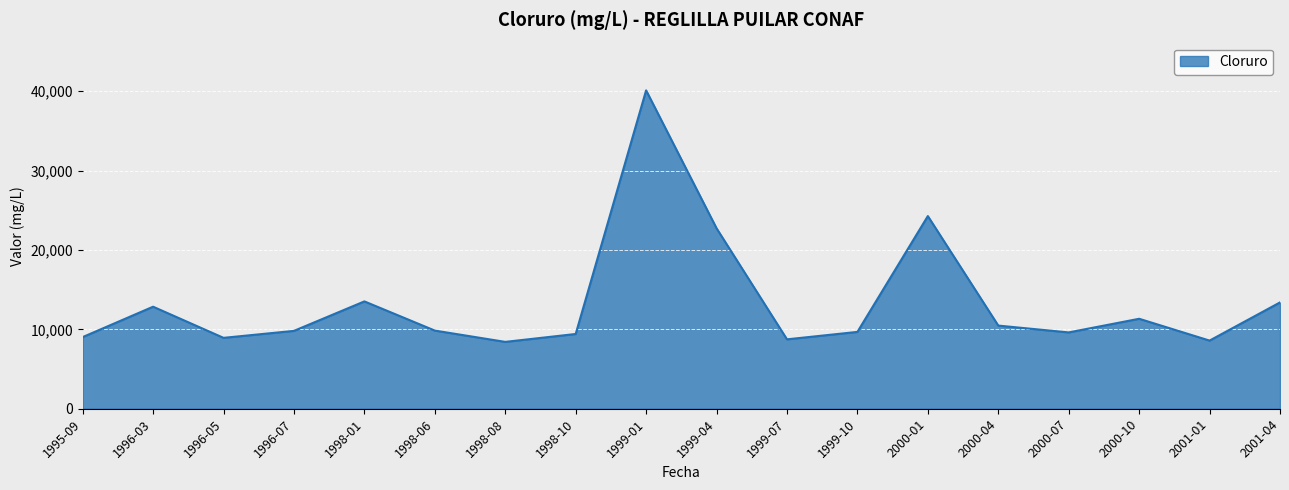

What is the sum of the values at 1996-05 and 2000-01?

33209